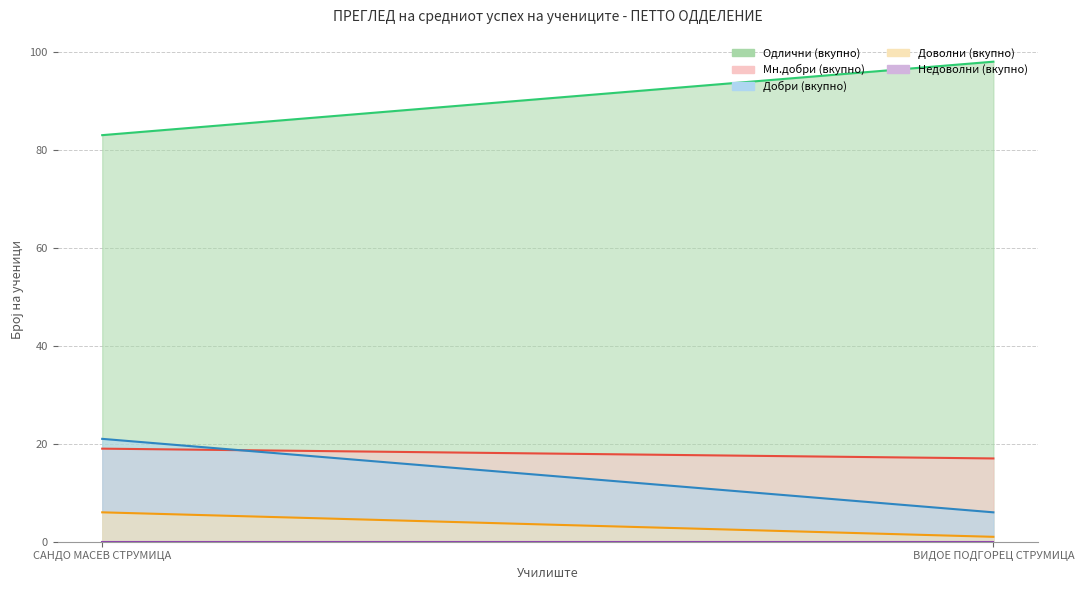

Reading left to right, transcribe all the data shown in this chart.

Одлични (вкупно): 83	98
Мн.добри (вкупно): 19	17
Добри (вкупно): 21	6
Доволни (вкупно): 6	1
Недоволни (вкупно): 0	0